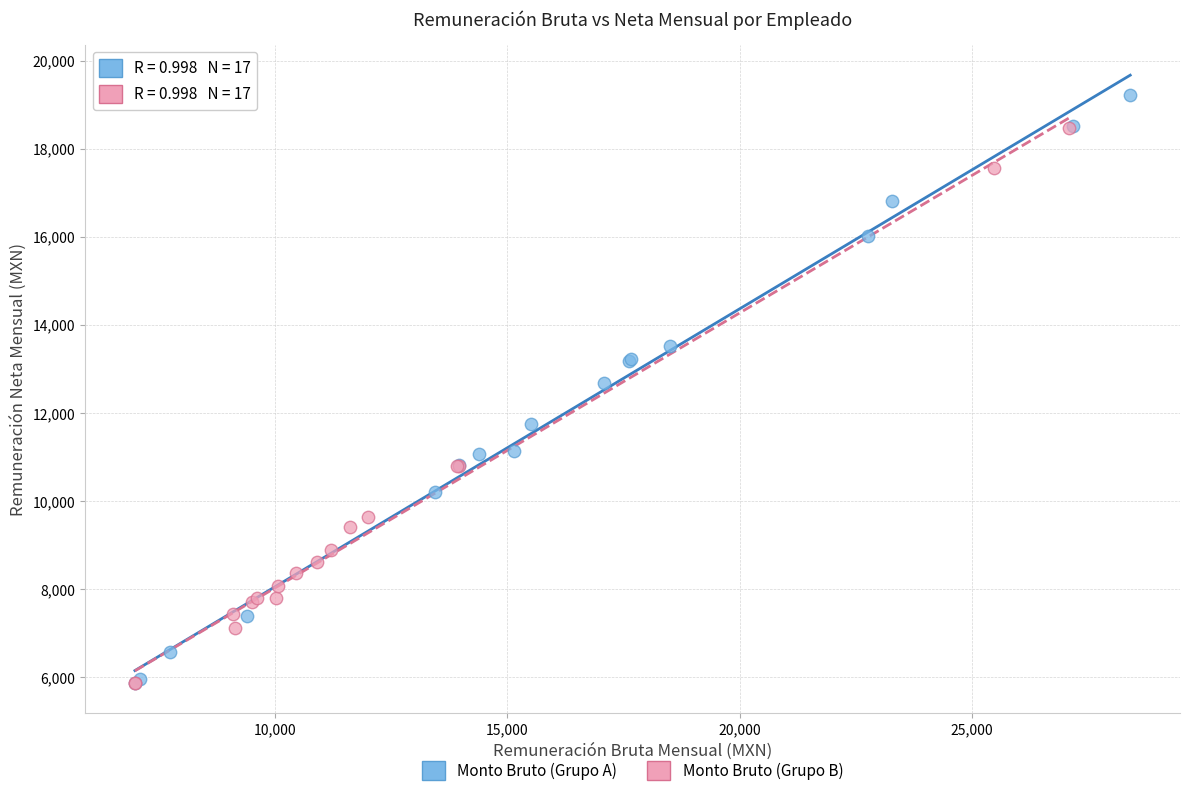

Which series has the widest spread of Y values?

Monto Bruto (Grupo A)